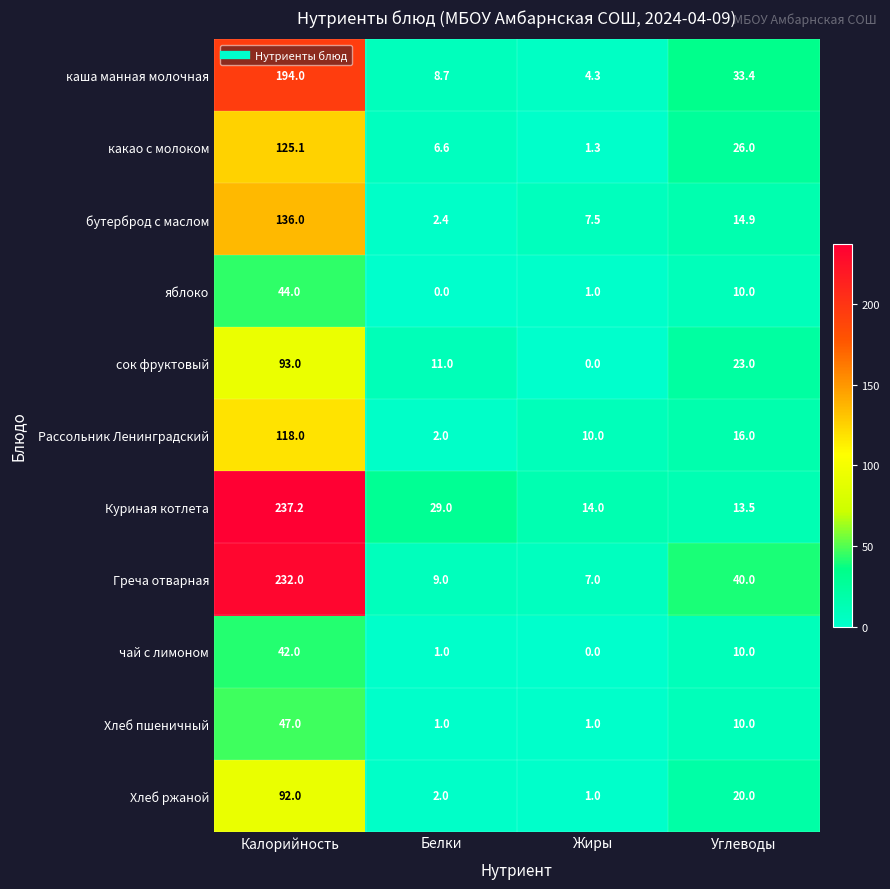

Count the number of data series in this chart.

11